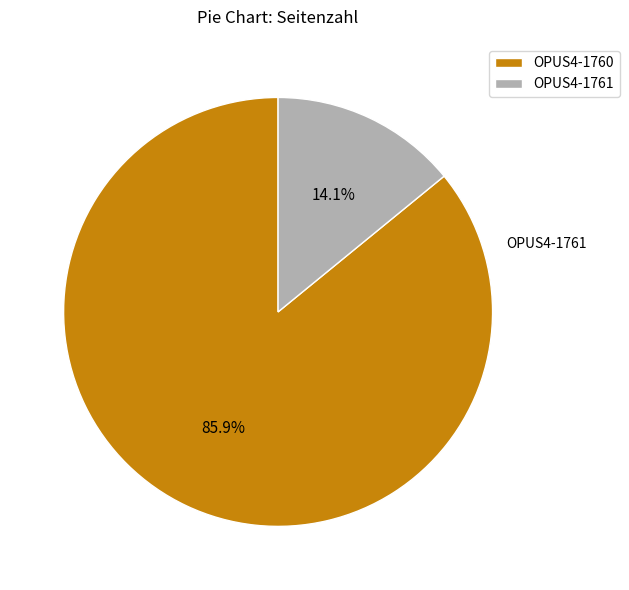

Which slice represents more than half of the pie?

OPUS4-1760